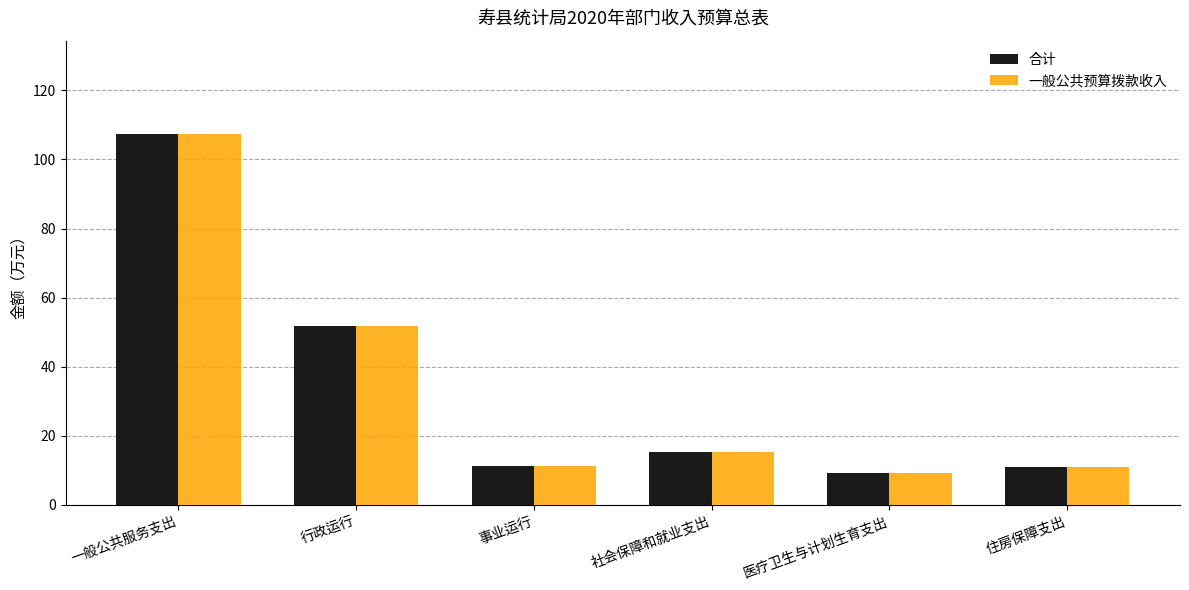

How many data points in 合计 are above 15?

3